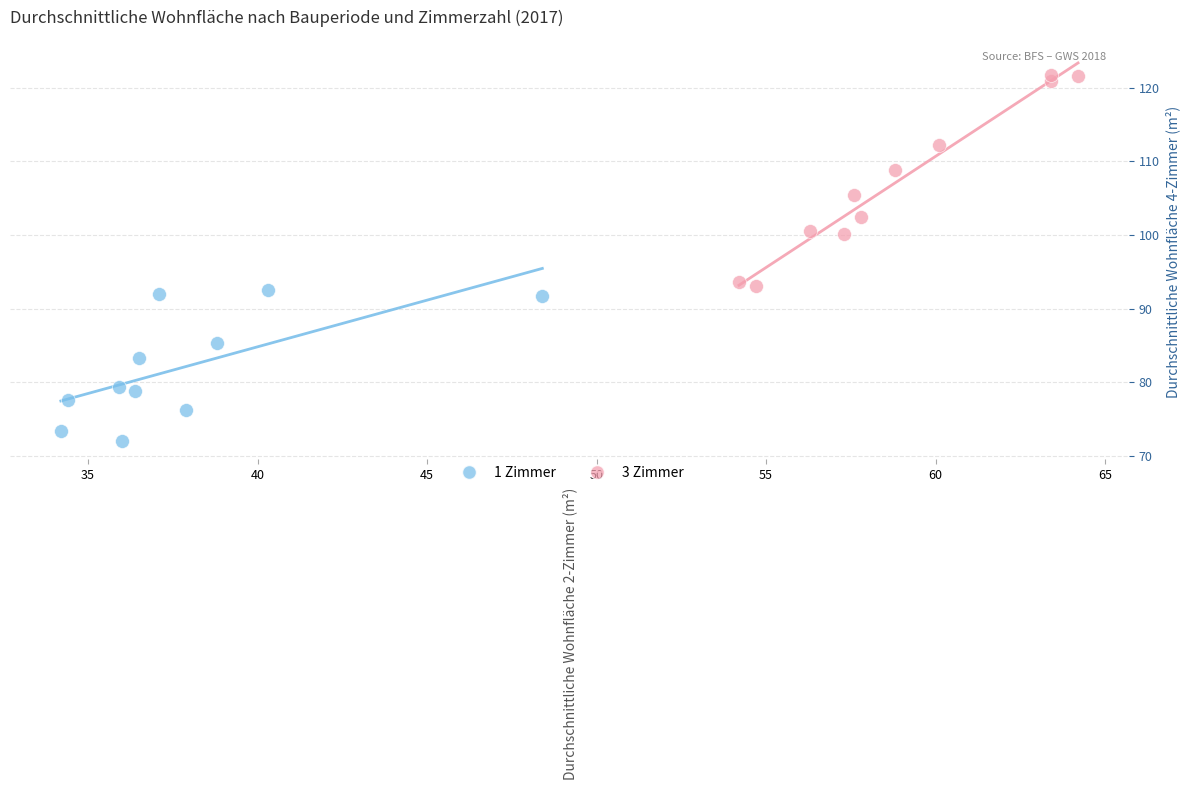

Which series has the largest Y range (max minus min)?

3 Zimmer